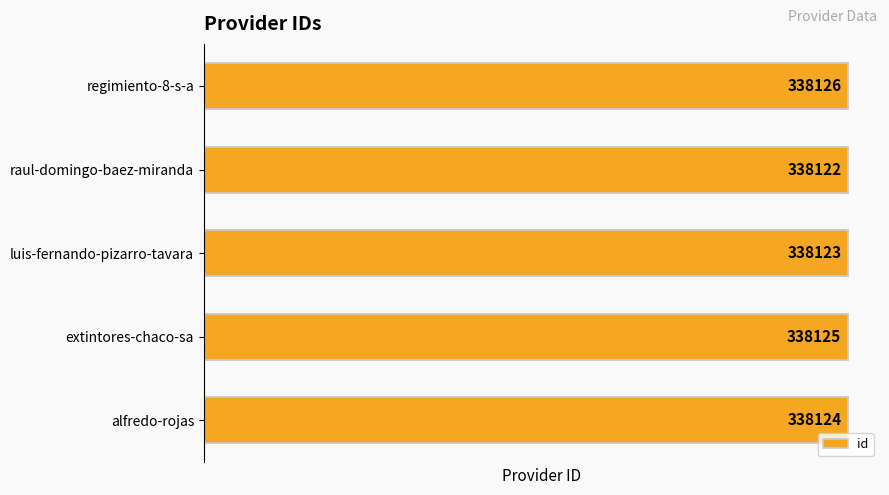

How many values are between 338123 and 338125?

3